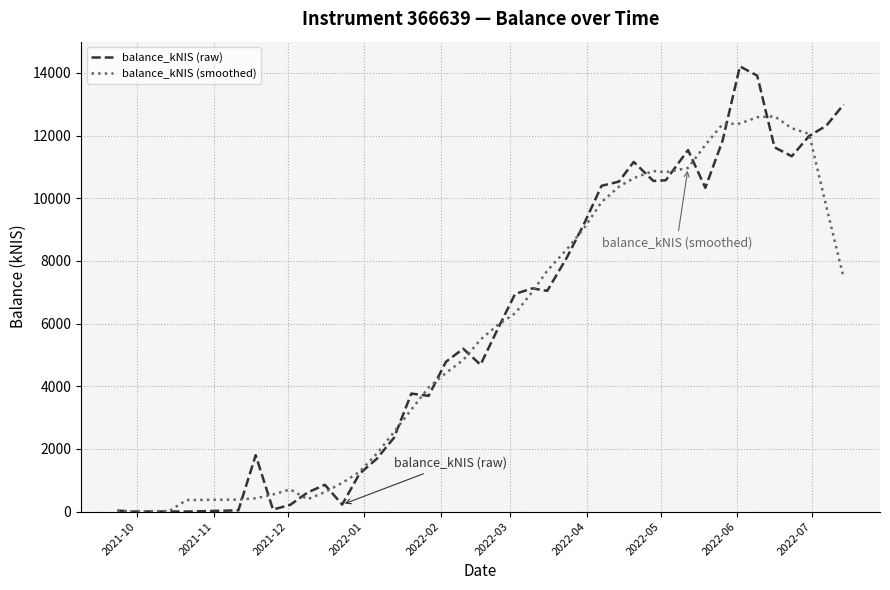

Does the chart have visible grid lines?

Yes